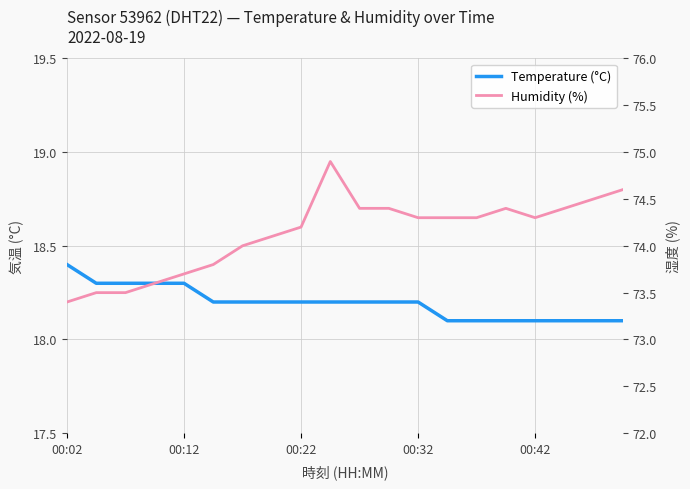

Does the chart display data point markers on the line(s)?

No